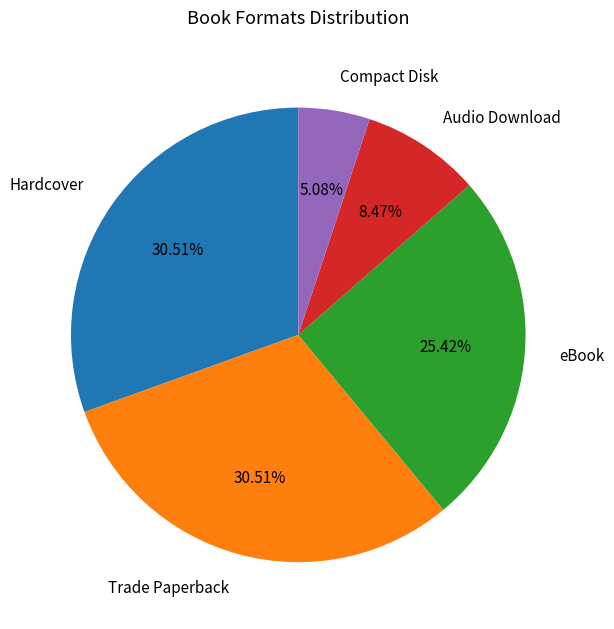

To the nearest percent, what is the combined percentage of Compact Disk and Hardcover?

36%